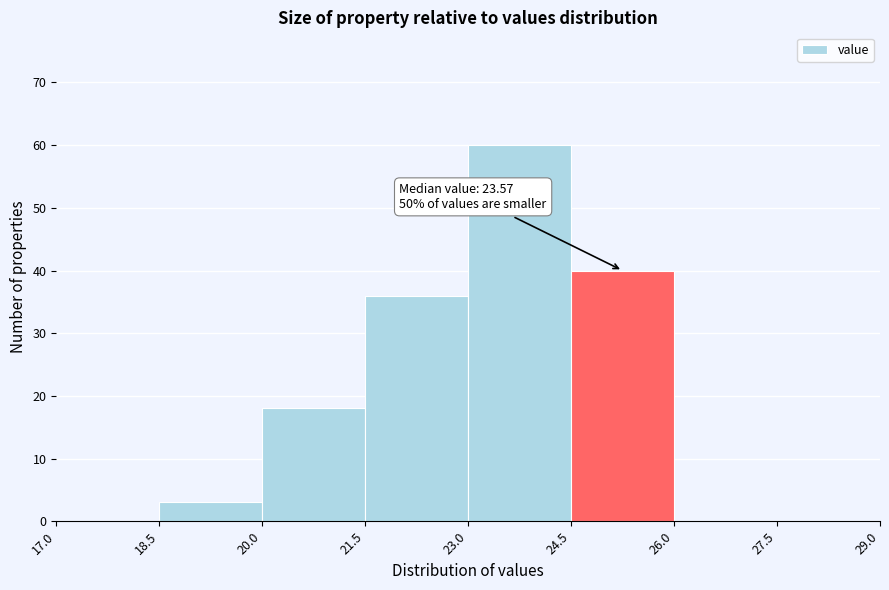

Over which range of the x-axis is the bar tallest?

23.0 to 24.5